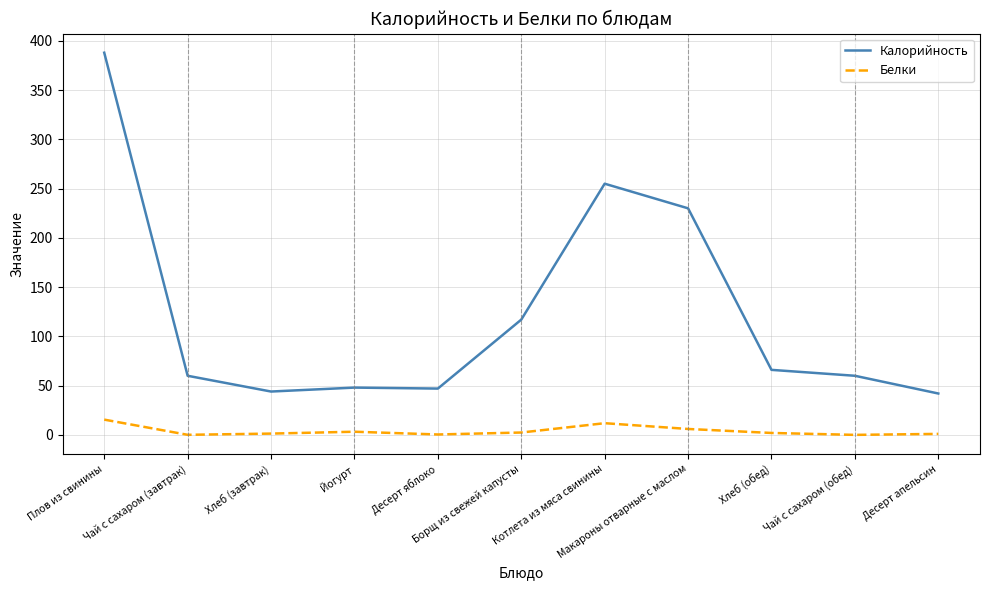

True or false: Калорийность and Белки cross at least once.

False